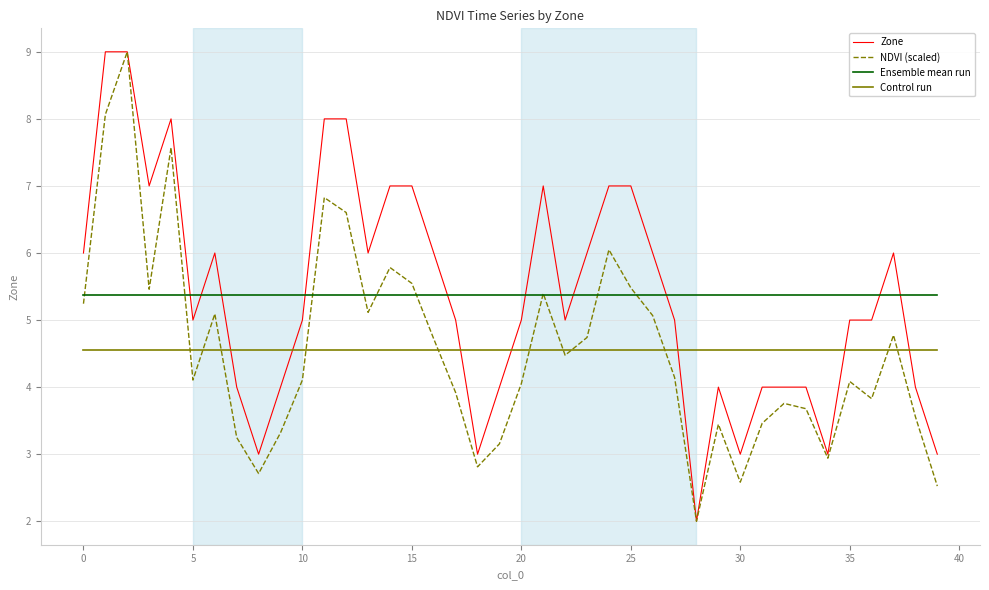

True or false: Zone and Ensemble mean run intersect in this chart.

True